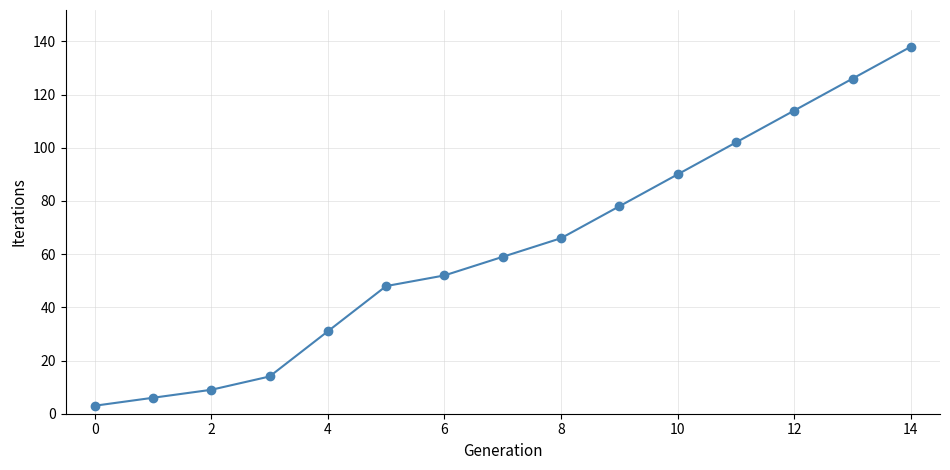

How many lines are shown in the chart?

1